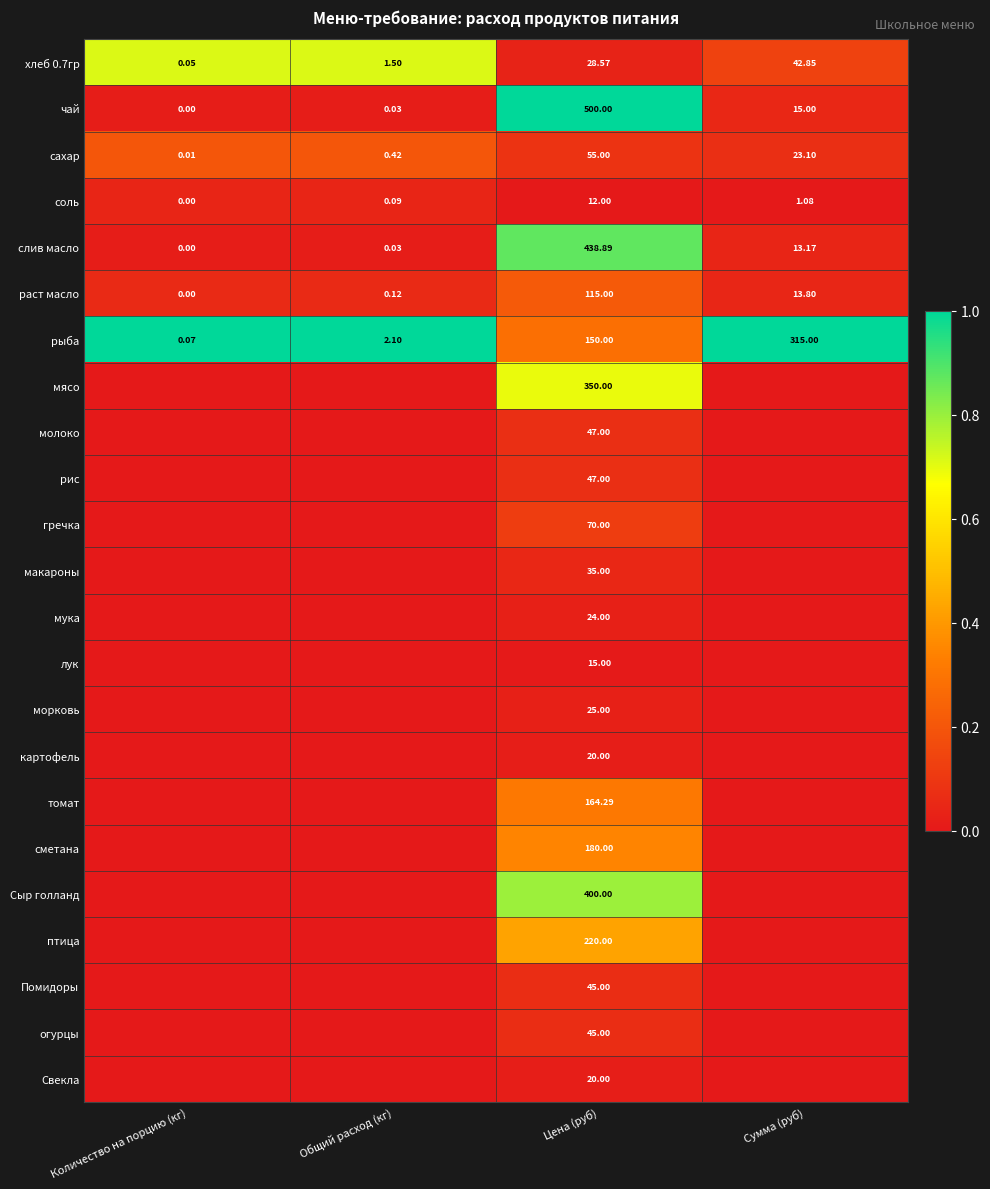

Where does the соль series first go above 1?

Цена (руб)